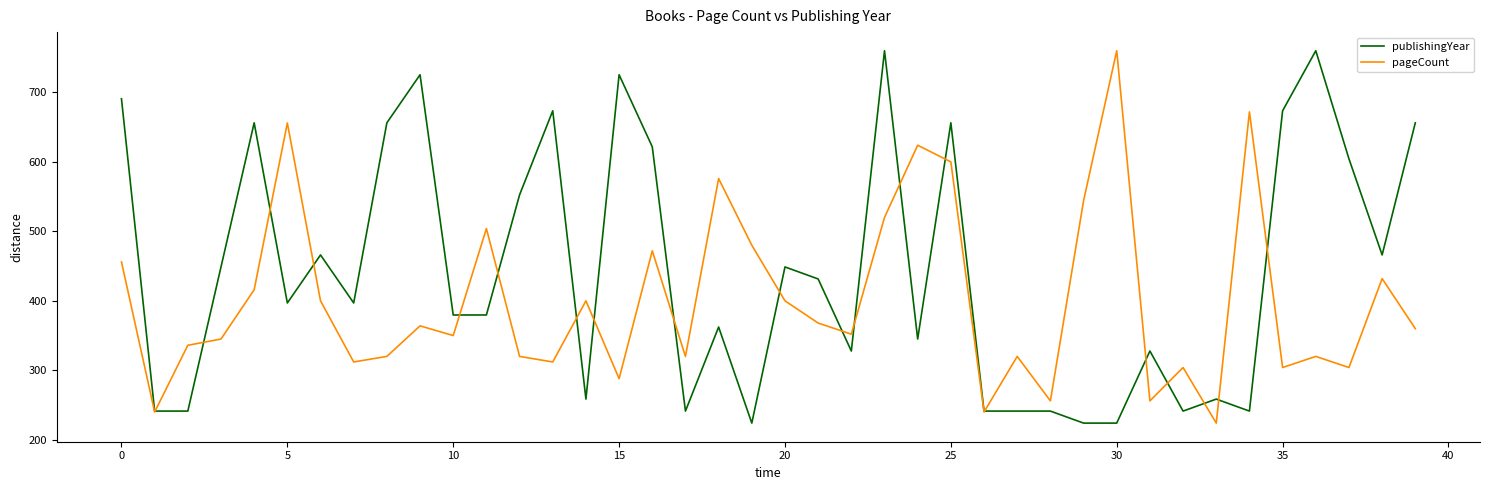

Rank the series by their average value, from highest to lowest.

publishingYear, pageCount